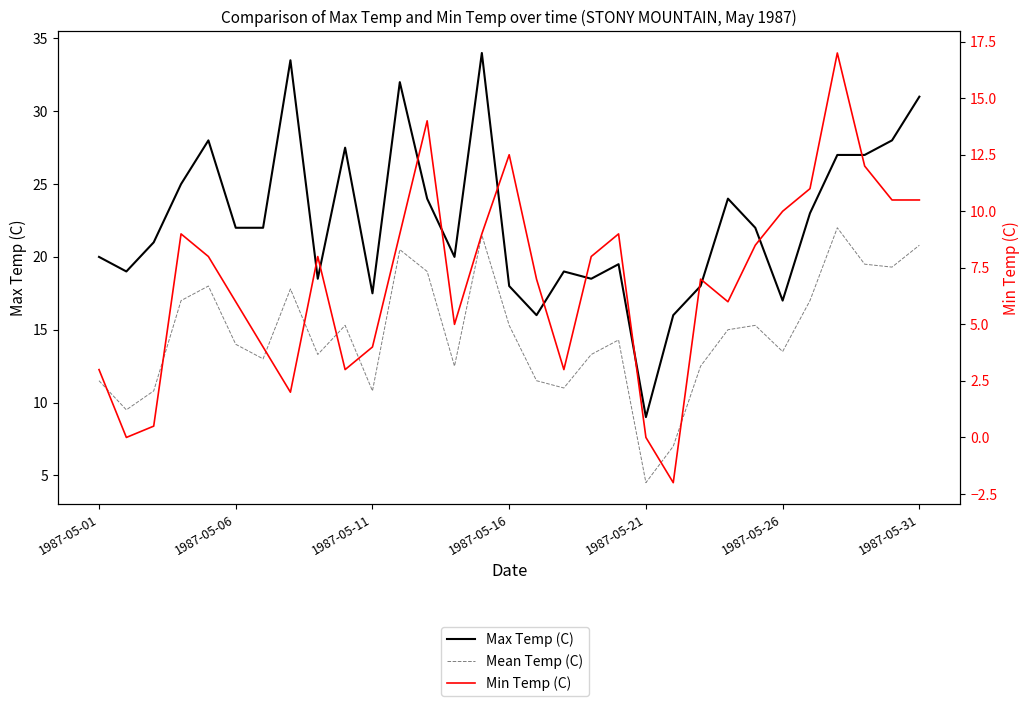

How many data points does each series have?

31